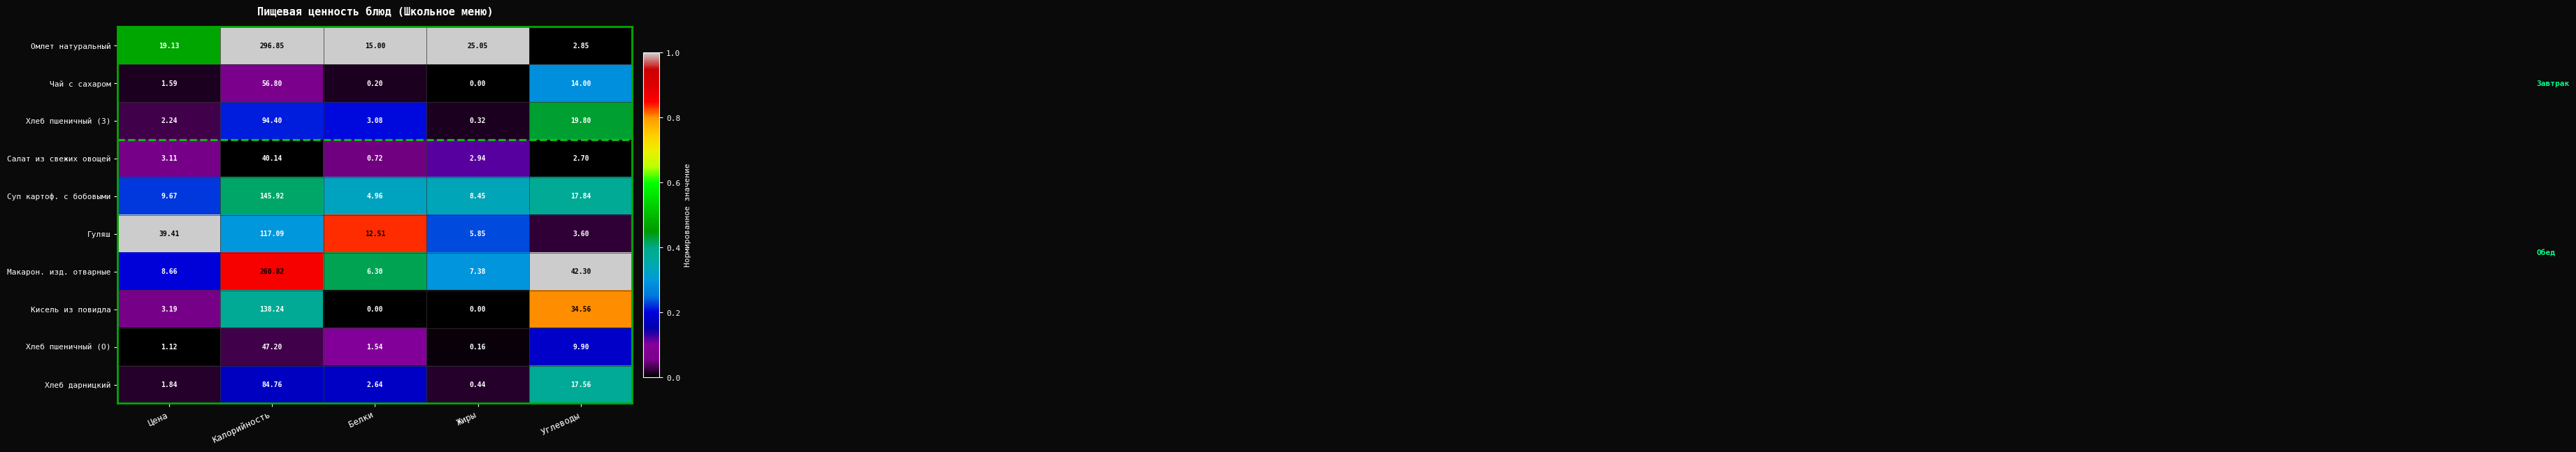

At Цена, list the series in order from smallest to largest.

Хлеб пшеничный (О), Чай с сахаром, Хлеб дарницкий, Хлеб пшеничный (З), Салат из свежих овощей, Кисель из повидла, Макарон. изд. отварные, Суп картоф. с бобовыми, Омлет натуральный, Гуляш